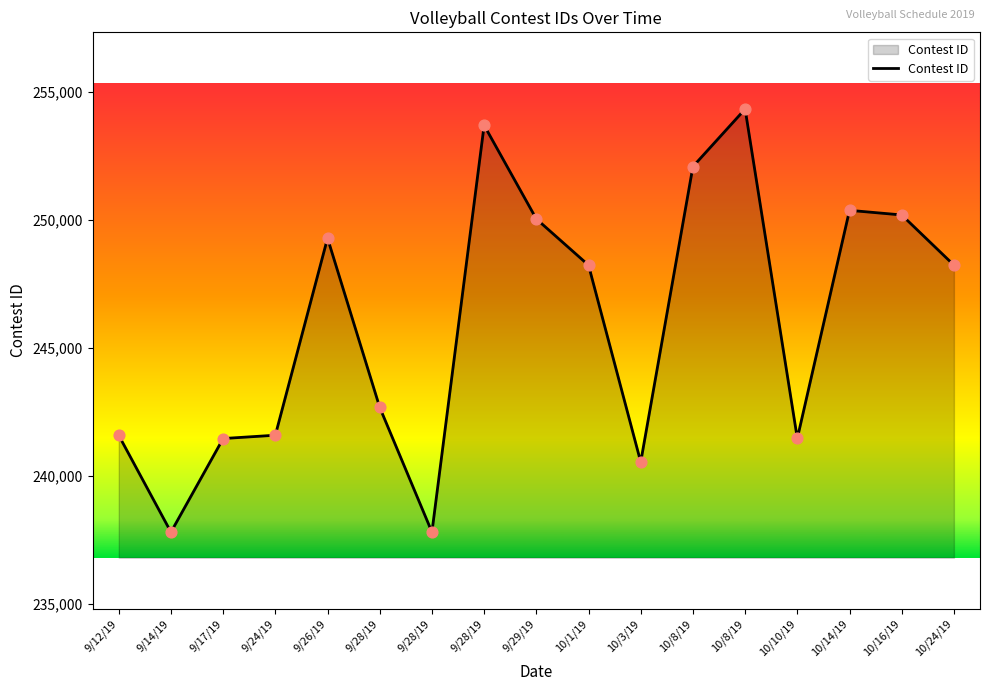

Approximately how many times larger is the value at 10/14/19 compared to 10/3/19?

1.0